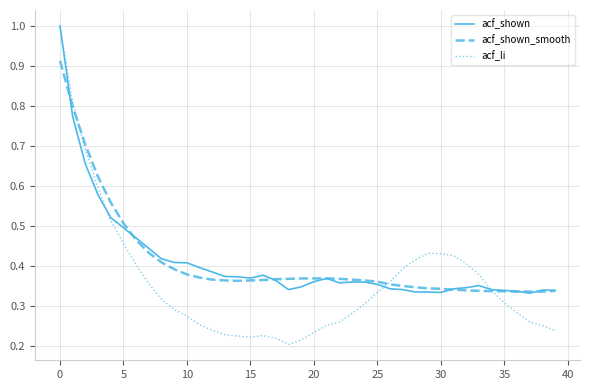

What is the highest value of the acf_shown series?

1.0